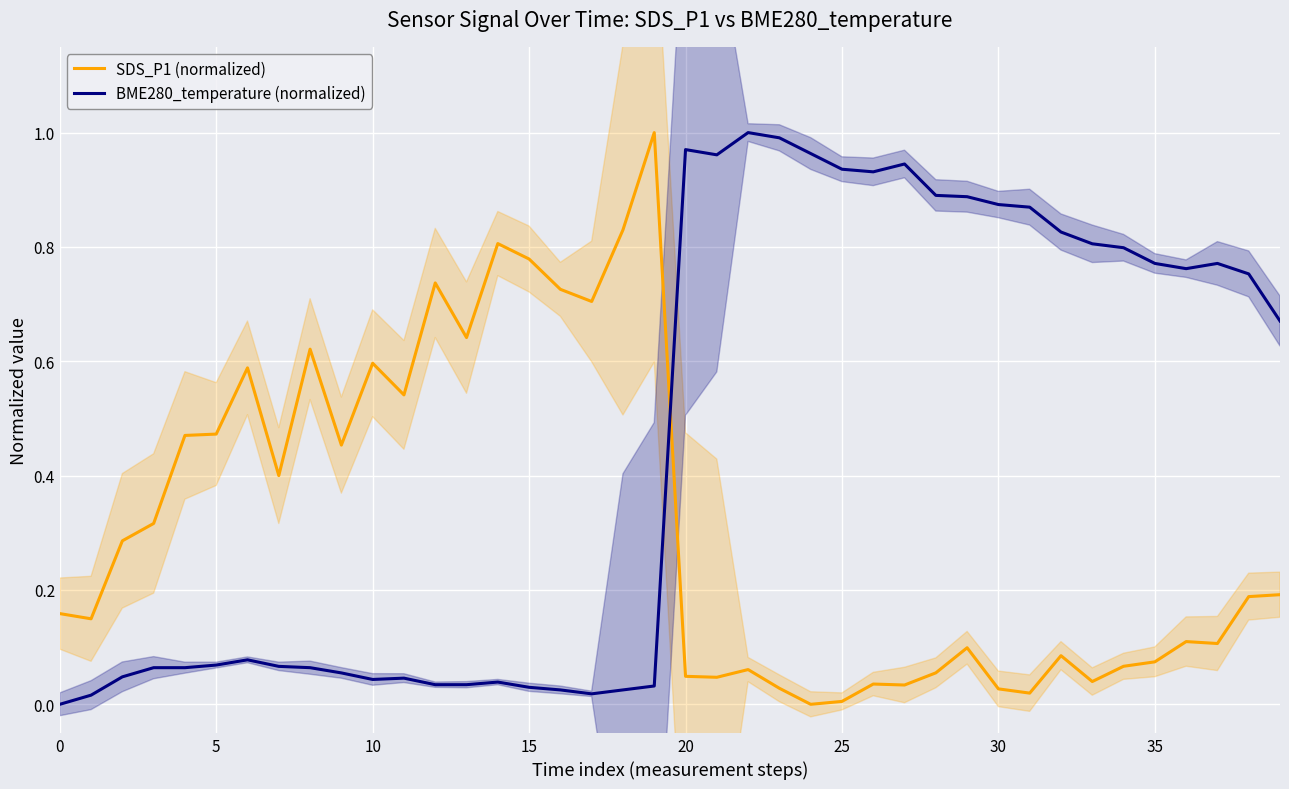

What is the label of the 23rd point from the left?

22